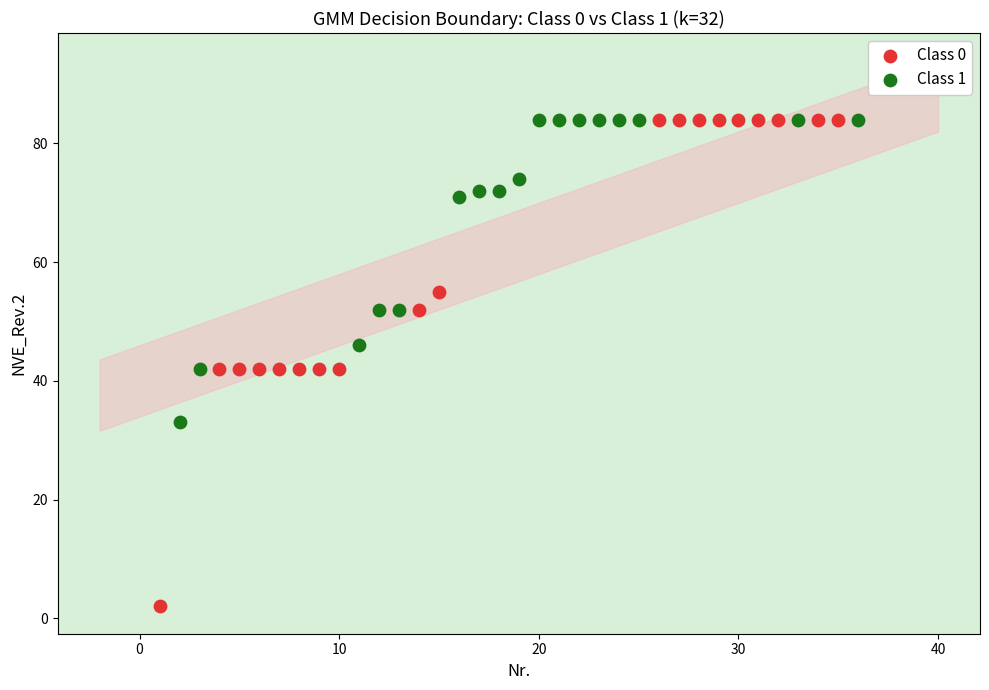

Which series has the largest Y range (max minus min)?

Class 0